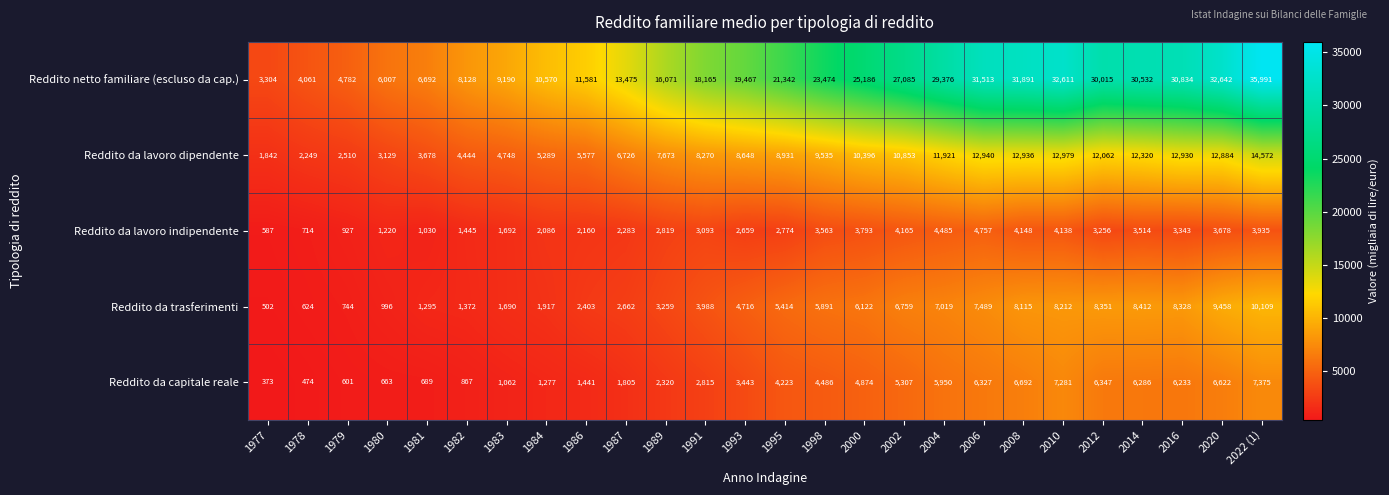

The Reddito da lavoro dipendente series shows 12936 at 2008. True or false?

True